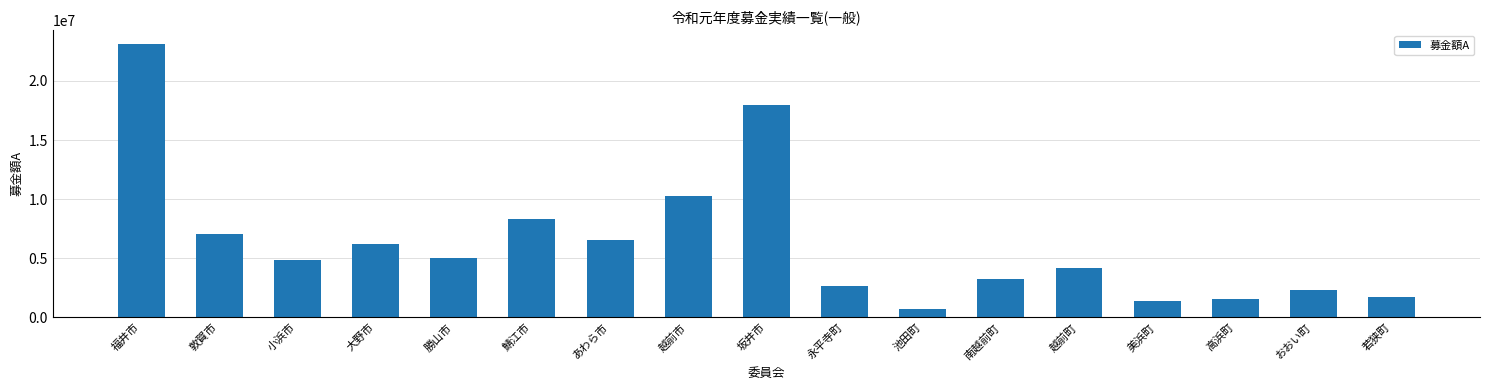

What is the label of the 1st bar from the right?

若狭町